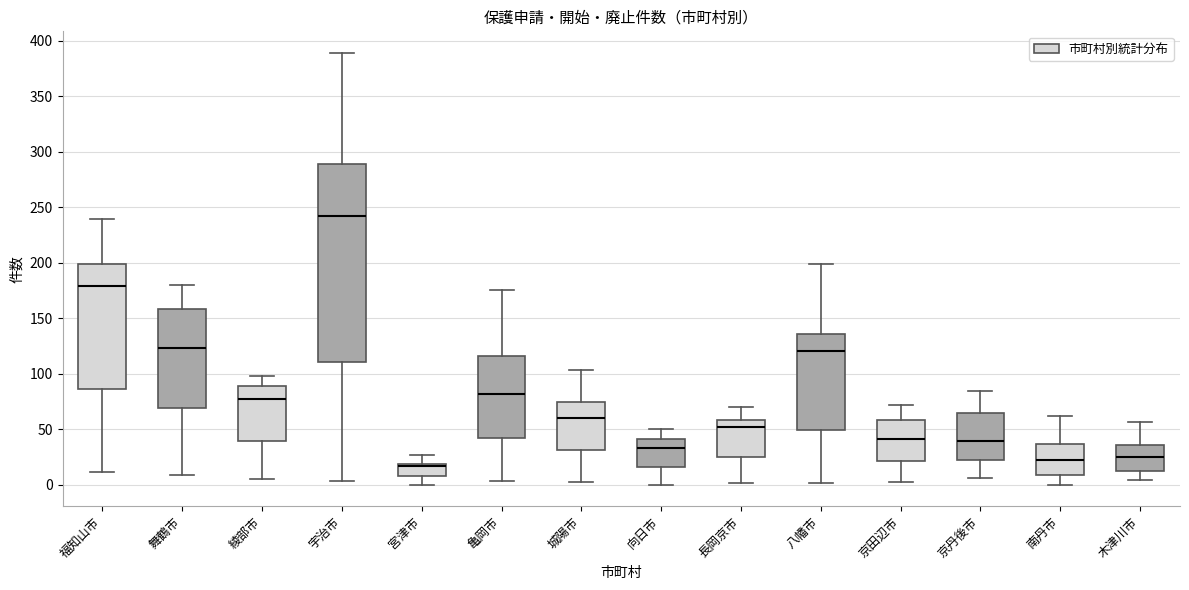

Comparing the boxes themselves (not the whiskers), which one is the tallest?

宇治市